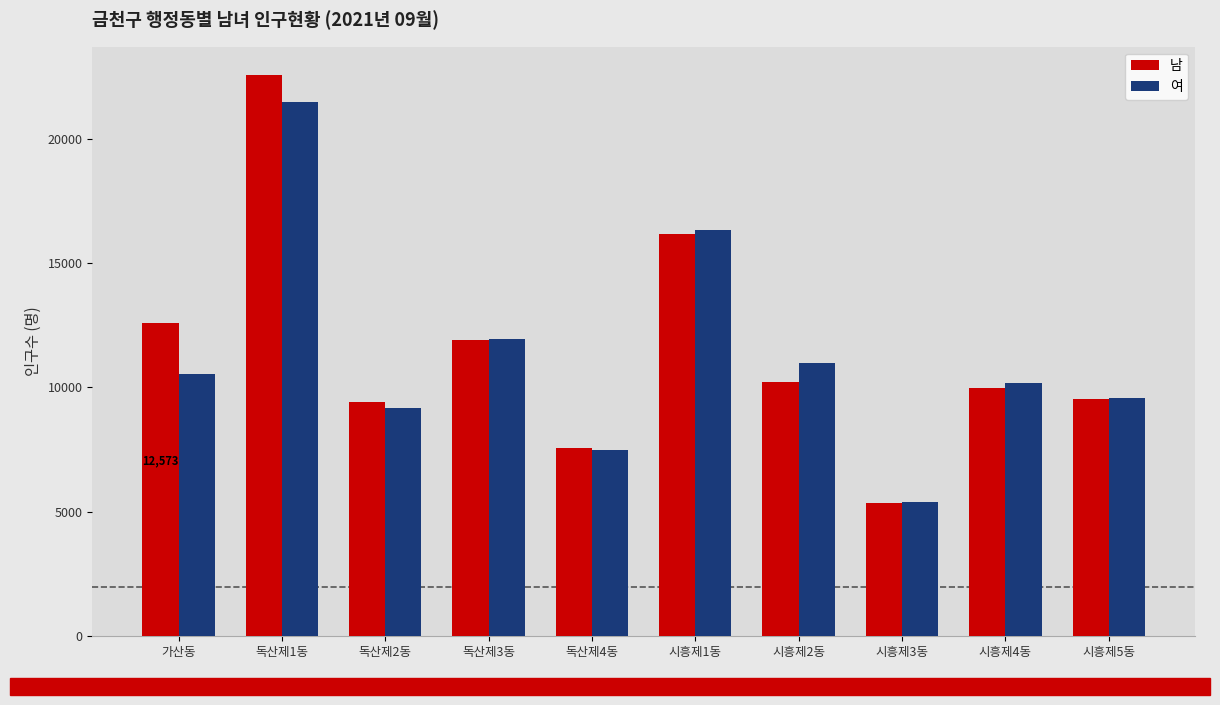

True or false: 남 has a value of 9972 at 시흥제4동.

True